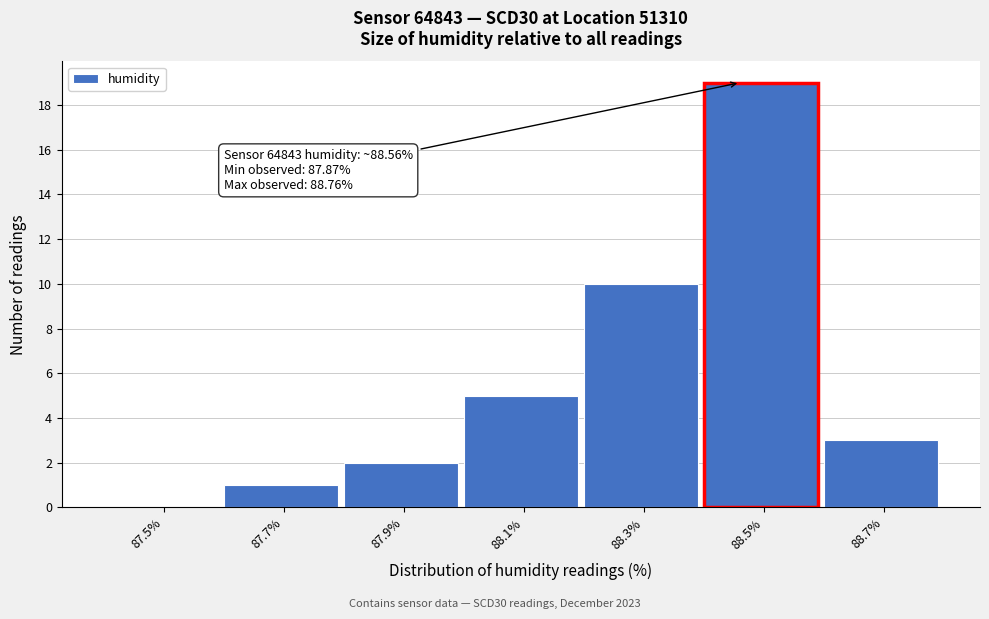

Reading left to right, transcribe all the data shown in this chart.

87.5%=0	87.7%=1	87.9%=2	88.1%=5	88.3%=10	88.5%=19	88.7%=3